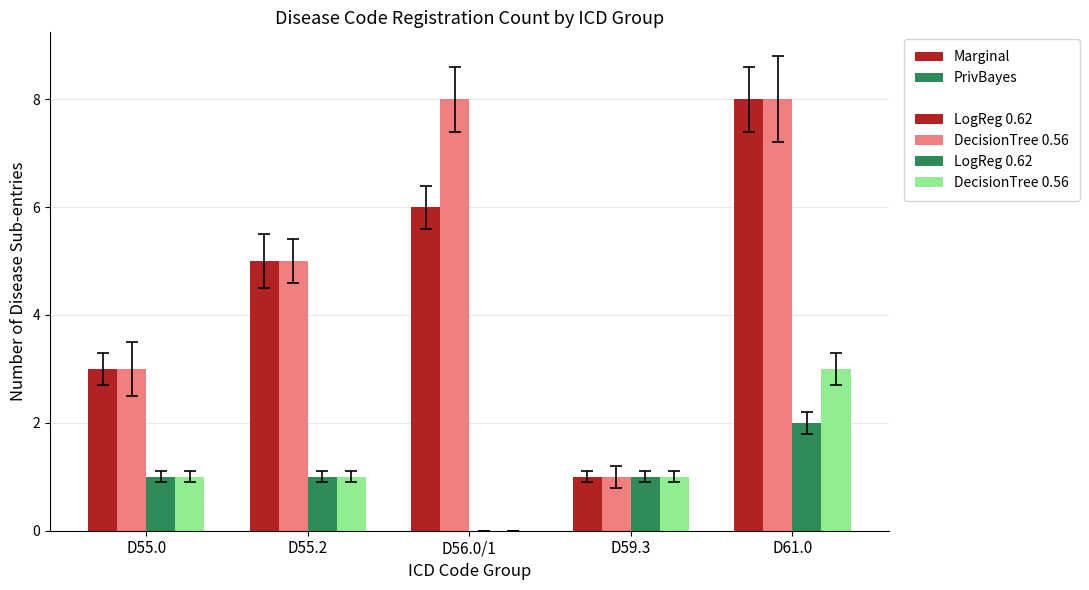

At which category is the sum across all series the highest?

D61.0